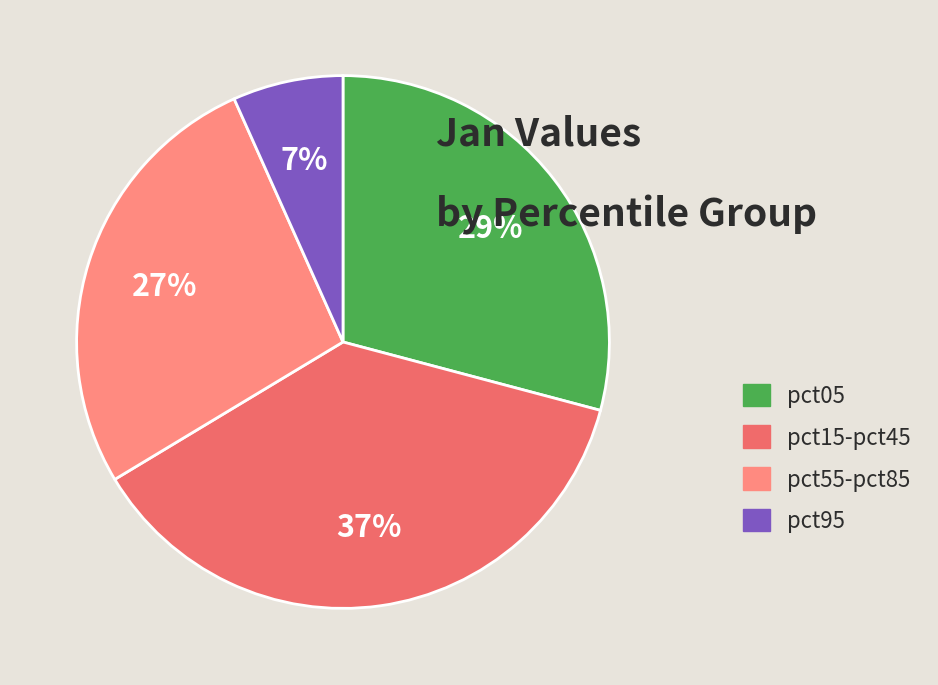

To the nearest percent, what is the combined percentage of pct95 and pct15-pct45?

44%